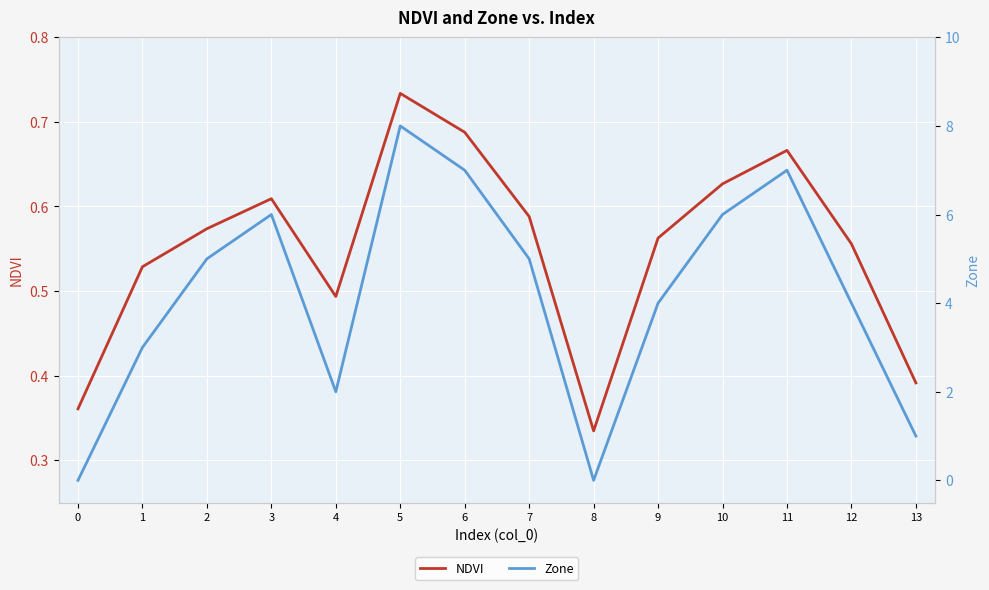

What is the average value of the Zone series?

4.1